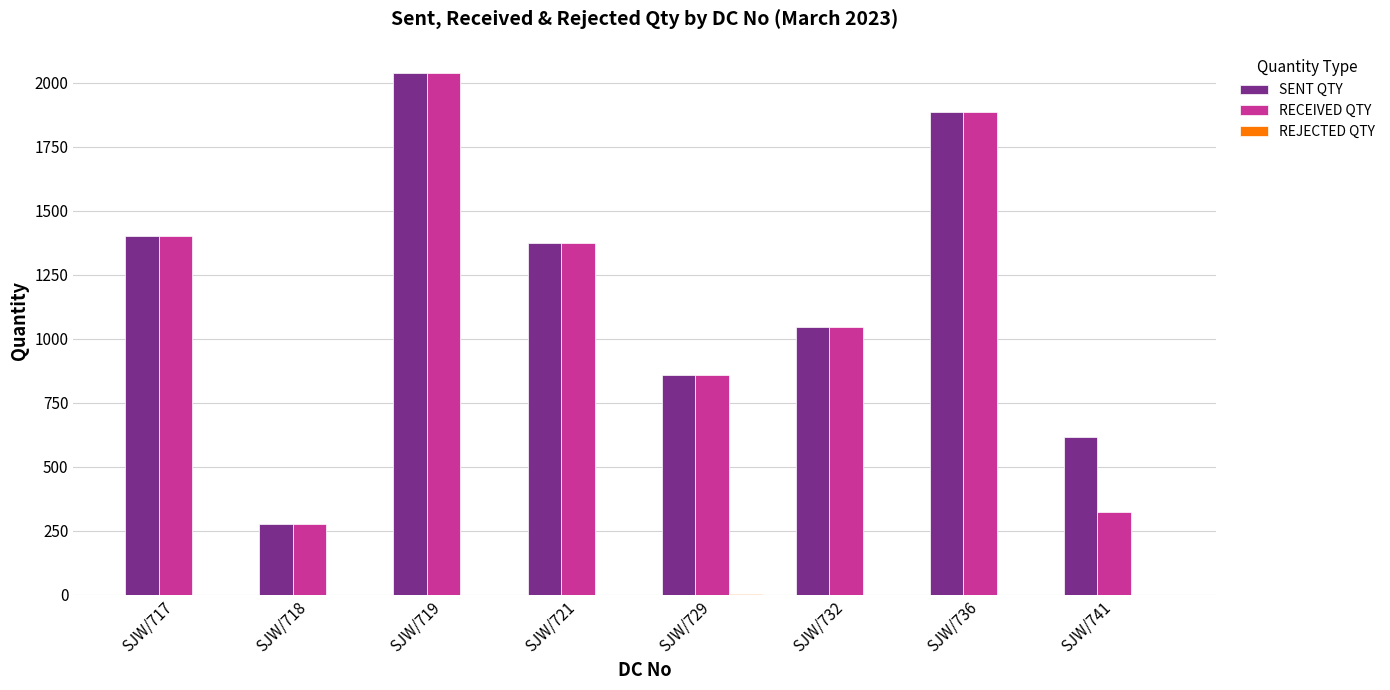

At which category is the sum across all series the highest?

SJW/719